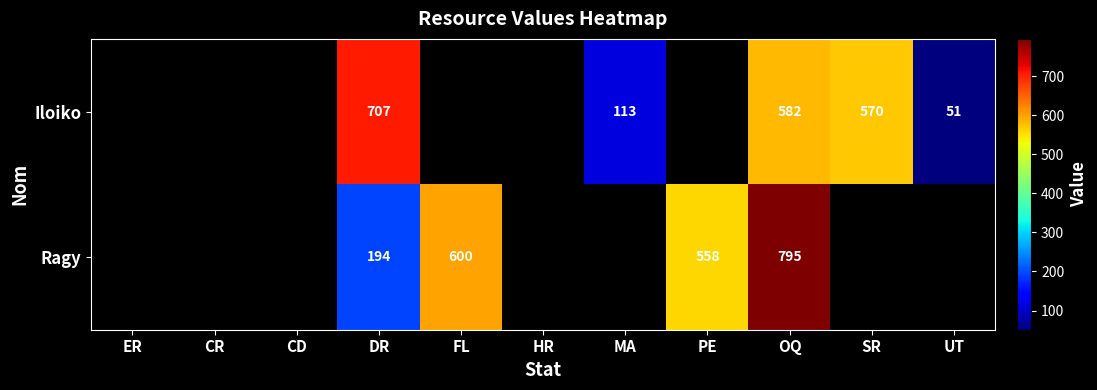

Is the value of Ragy at OQ greater than the value of Iloiko at DR?

Yes